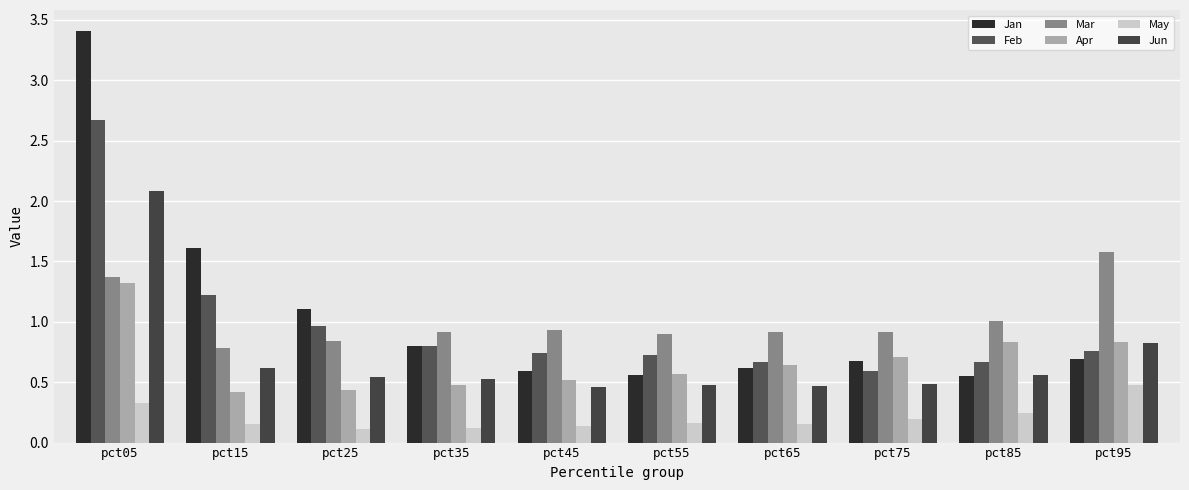

Rank the series by their maximum value, from highest to lowest.

Jan, Feb, Jun, Mar, Apr, May